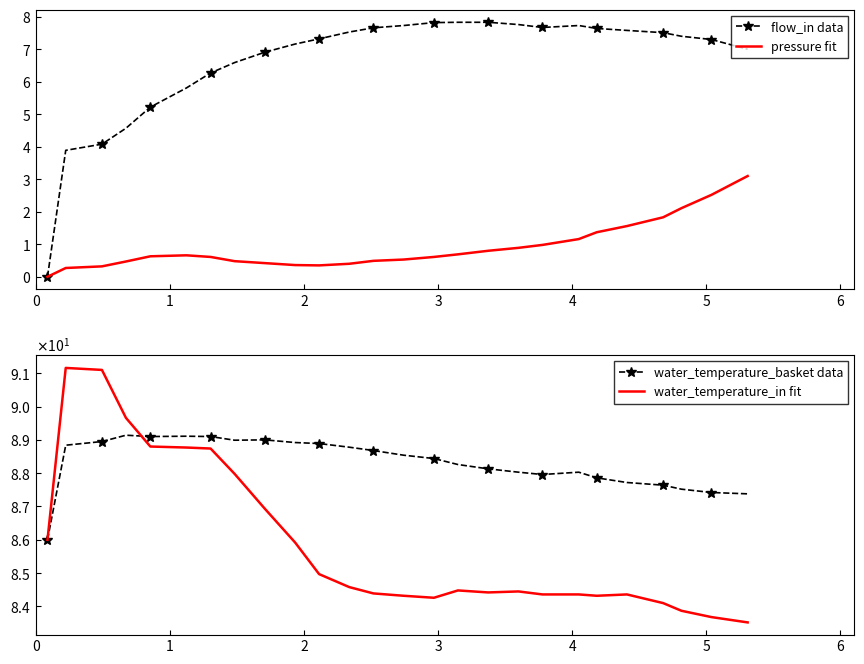

Where is the first local minimum for water_temperature_basket data?

4